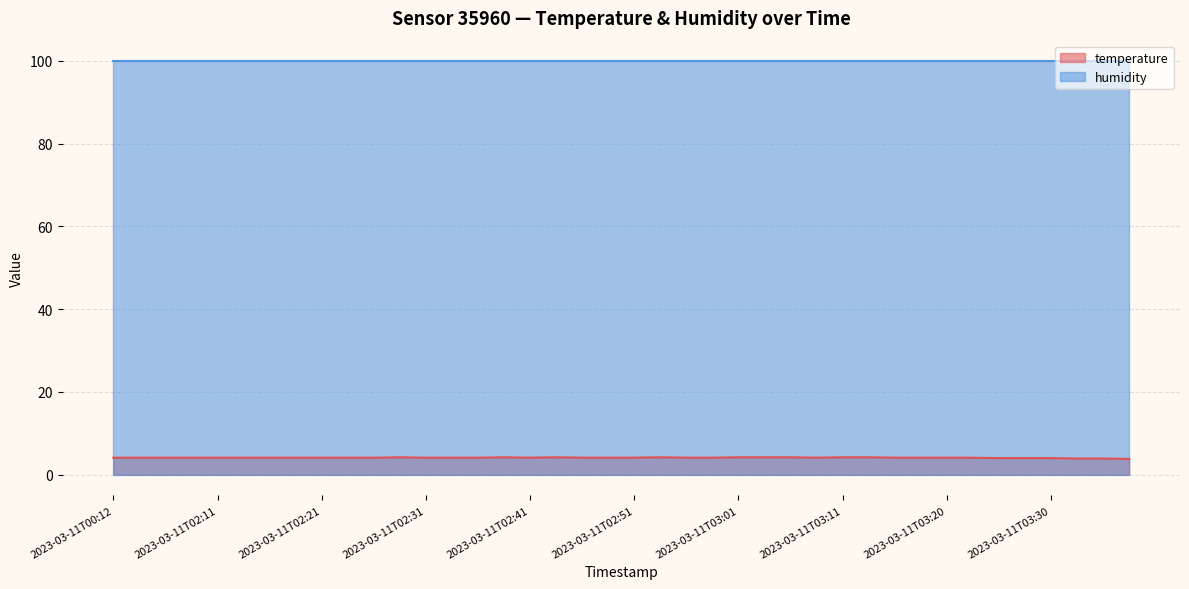

How many categories are shown in the chart?

40